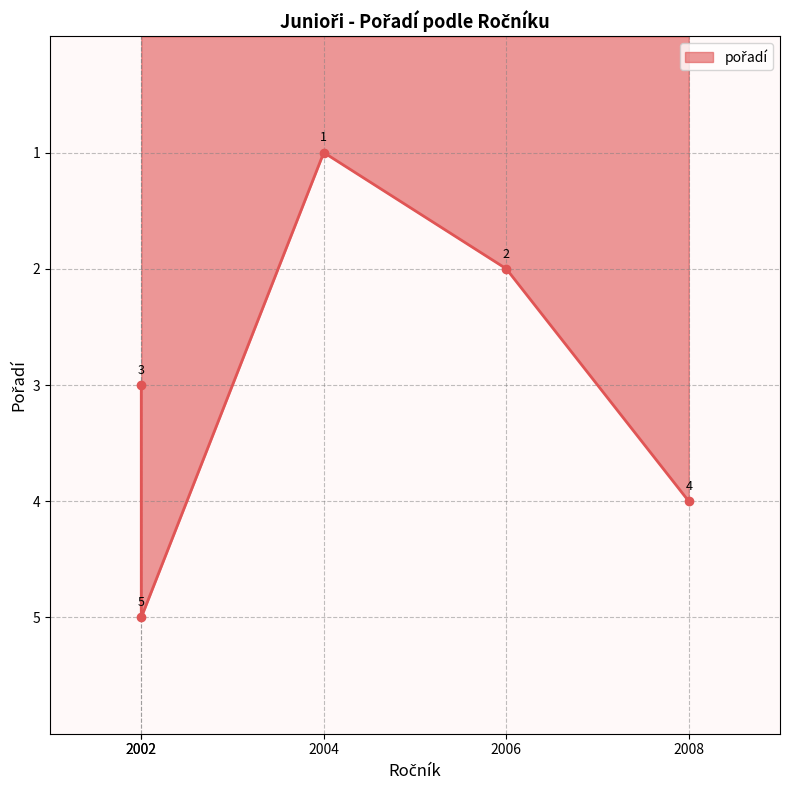

What is the sum of all values?

15